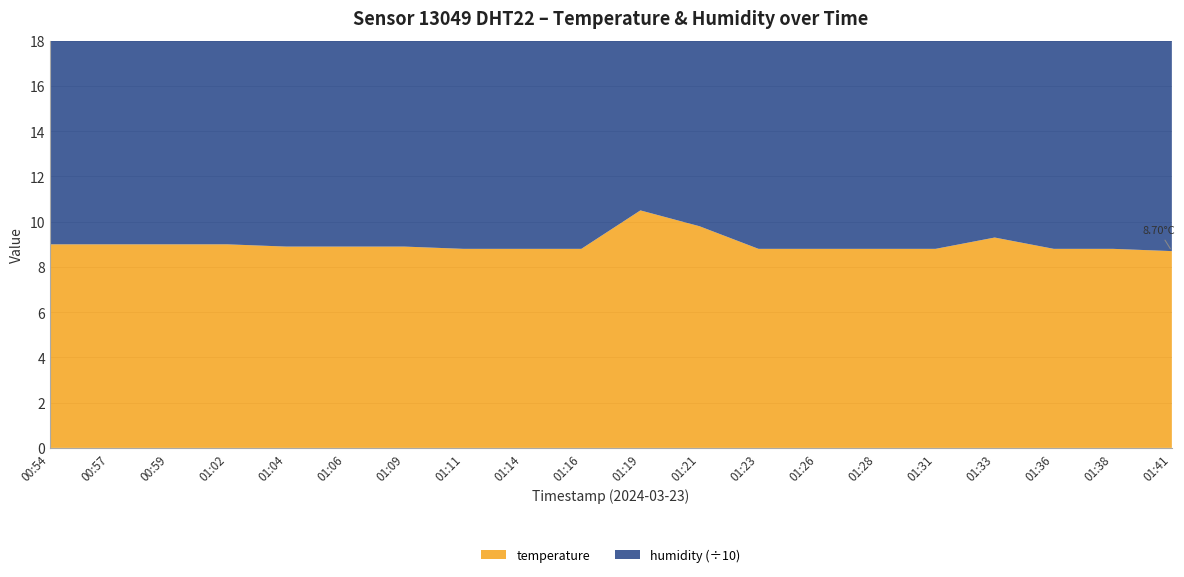

Reading right to left, transcribe all the data shown in this chart.

temperature: 8.7	8.8	8.8	9.3	8.8	8.8	8.8	8.8	9.8	10.5	8.8	8.8	8.8	8.9	8.9	8.9	9.0	9.0	9.0	9.0
humidity: 99.9	99.9	99.9	99.9	99.9	99.9	99.9	99.9	99.9	99.9	99.9	99.9	99.9	99.9	99.9	99.9	99.9	99.9	99.9	99.9